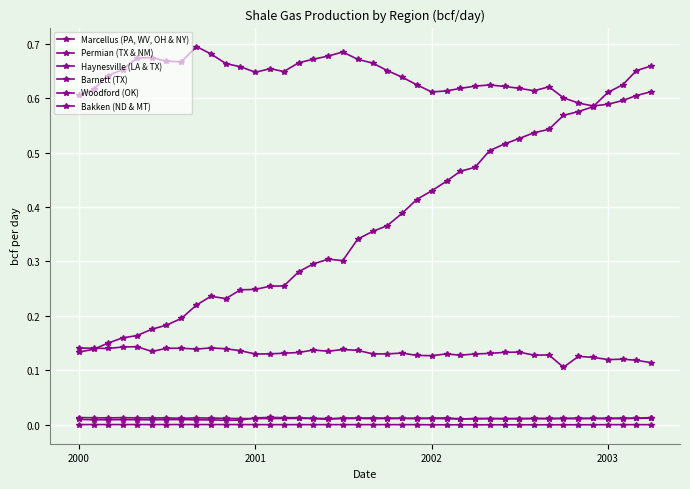

True or false: Woodford (OK) and Haynesville (LA & TX) intersect in this chart.

False